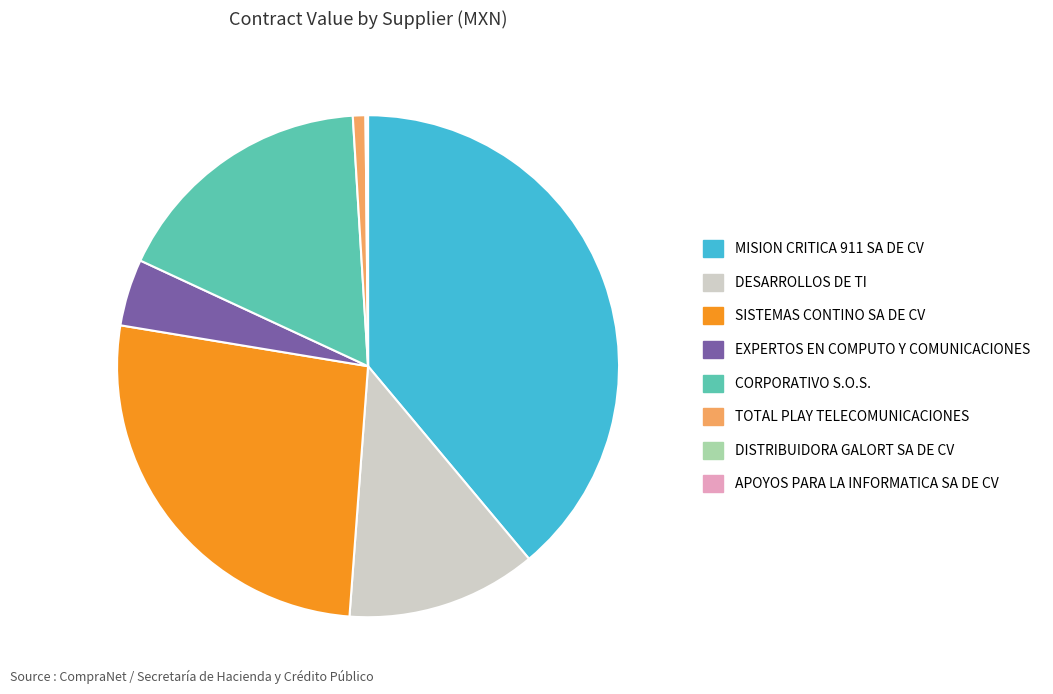

The EXPERTOS EN COMPUTO Y COMUNICACIONES slice represents 4% of the pie. True or false?

True